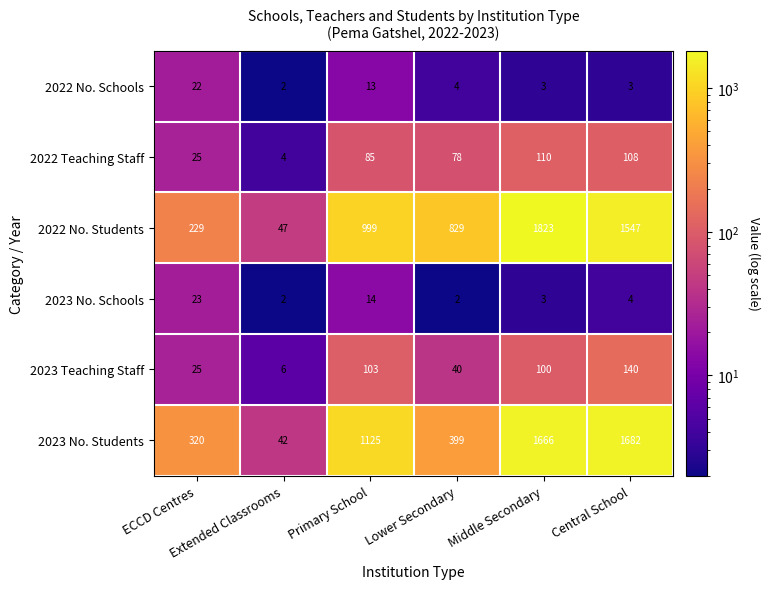

Rank the series at Primary School from highest to lowest value.

2023 No. Students, 2022 No. Students, 2023 Teaching Staff, 2022 Teaching Staff, 2023 No. Schools, 2022 No. Schools